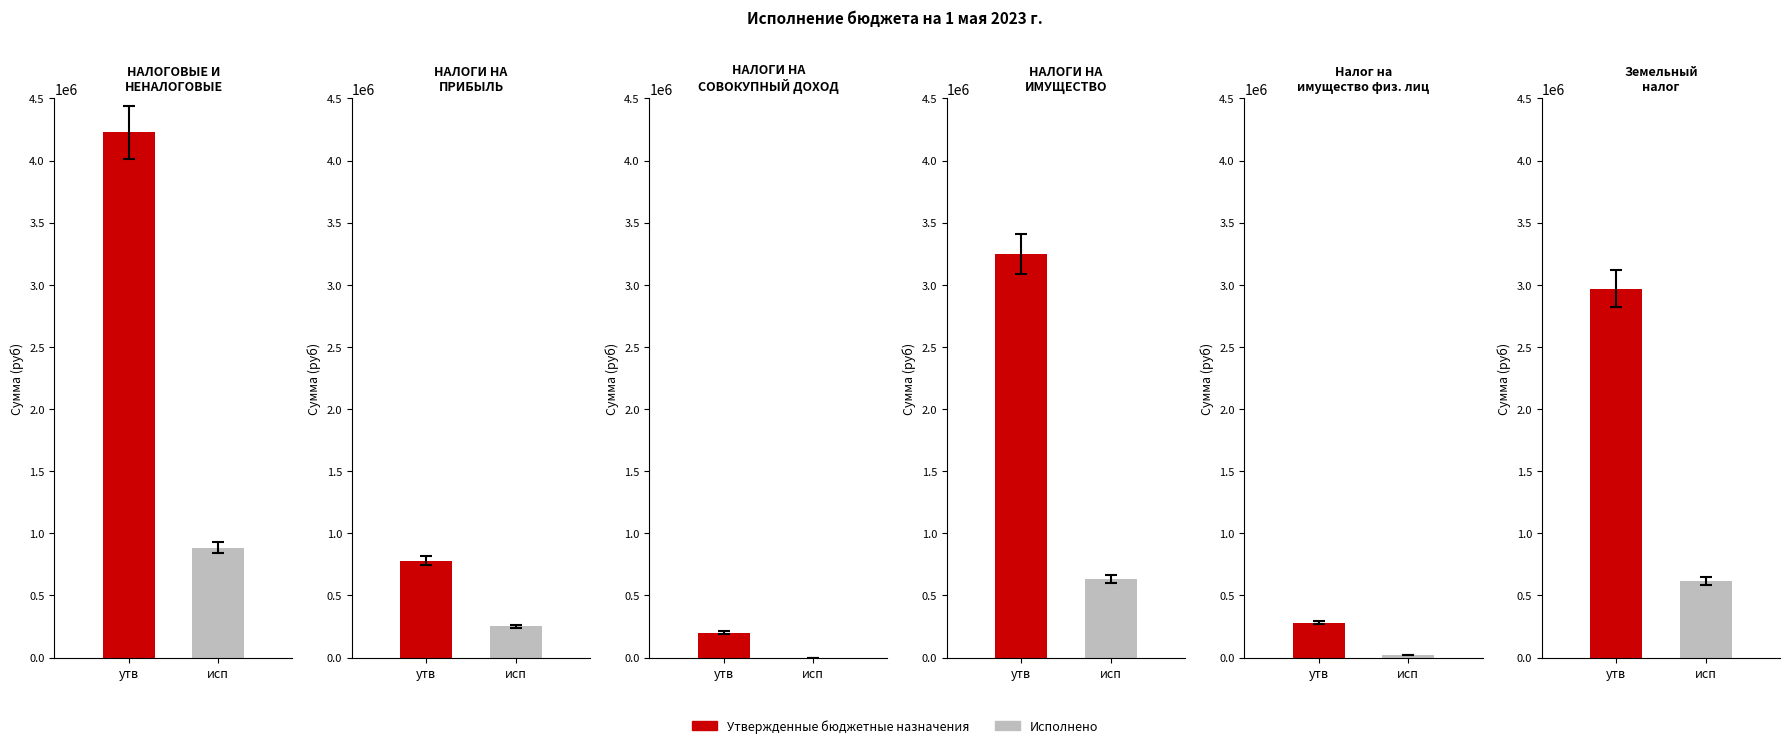

The Исполнено series shows 250175.4 at НАЛОГИ НА ПРИБЫЛЬ, ДОХОДЫ. True or false?

True